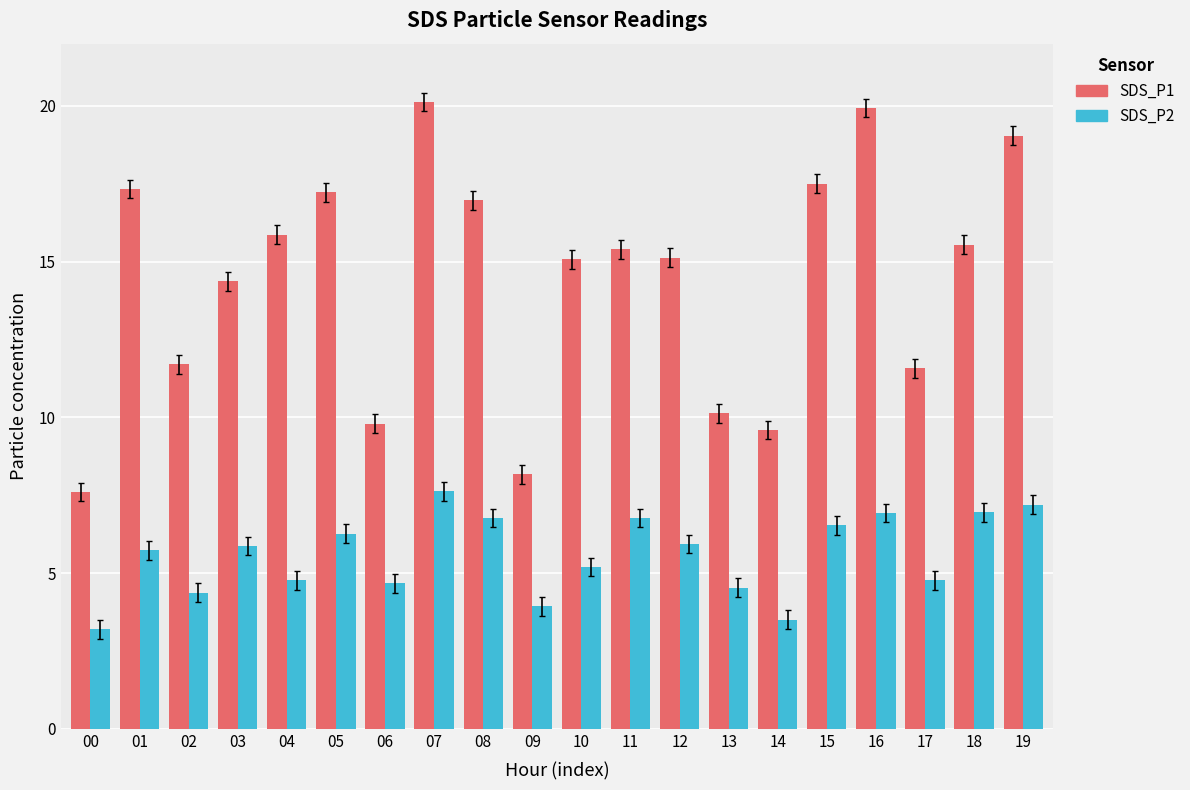

Is the value of SDS_P1 at 04 greater than the value of SDS_P2 at 17?

Yes